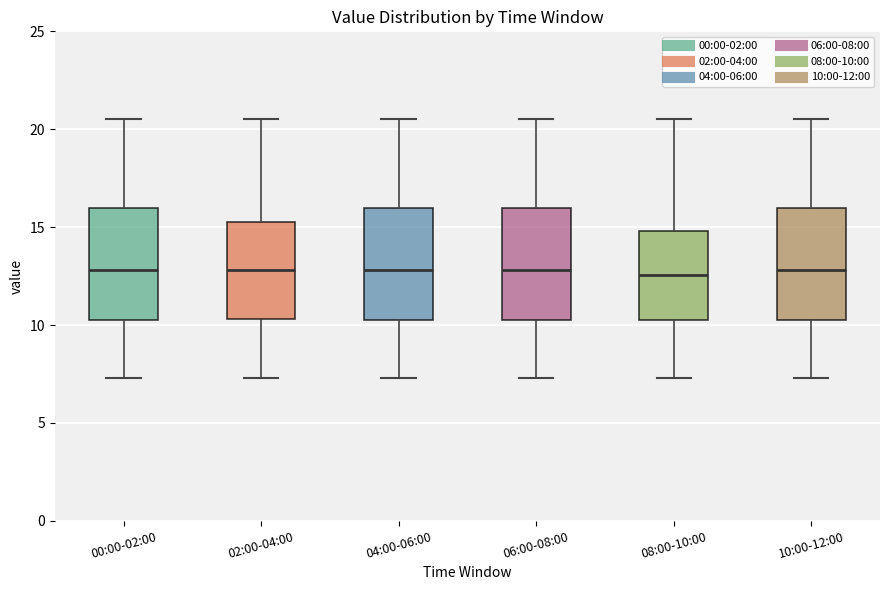

Reading left to right, read every box against the y-axis: the position of its median line, the range the box covers, and the ends of its whiskers. The values are not printed on the chart, so give them approximately, as read against the axis.

00:00-02:00: median 13.0, box 10.5 to 16.0, whiskers 7.5 to 20.5
02:00-04:00: median 13.0, box 10.5 to 15.0, whiskers 7.5 to 20.5
04:00-06:00: median 13.0, box 10.5 to 16.0, whiskers 7.5 to 20.5
06:00-08:00: median 13.0, box 10.5 to 16.0, whiskers 7.5 to 20.5
08:00-10:00: median 12.5, box 10.5 to 15.0, whiskers 7.5 to 20.5
10:00-12:00: median 13.0, box 10.5 to 16.0, whiskers 7.5 to 20.5